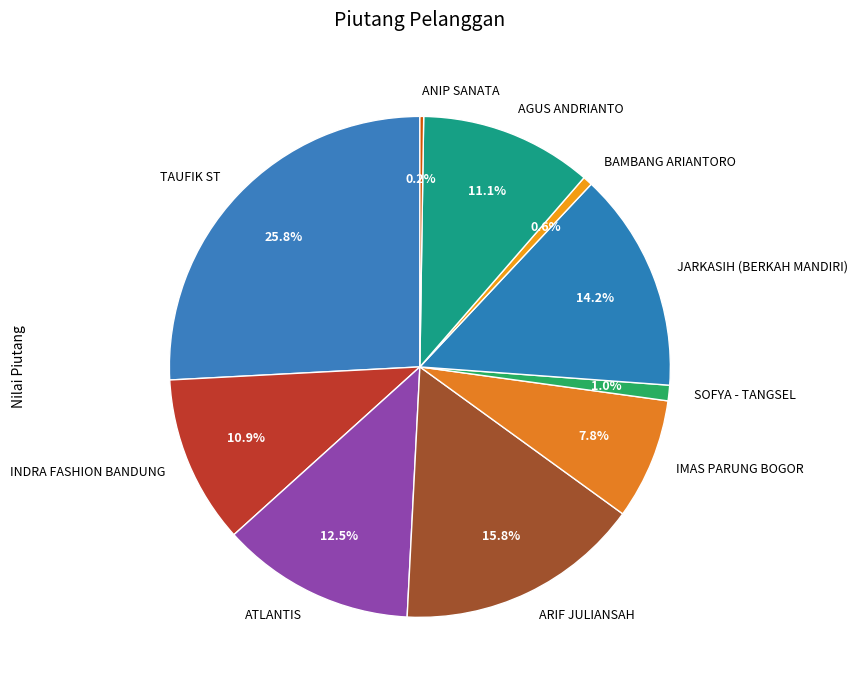

The BAMBANG ARIANTORO slice represents 11% of the pie. True or false?

False